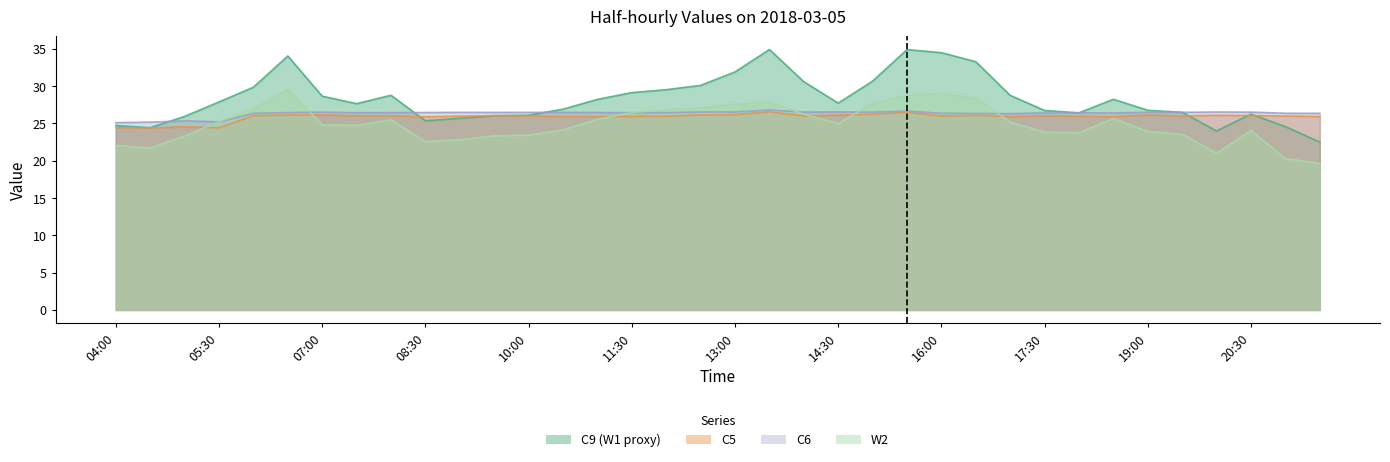

Between 21:00 and 21:30, which is larger?

21:00